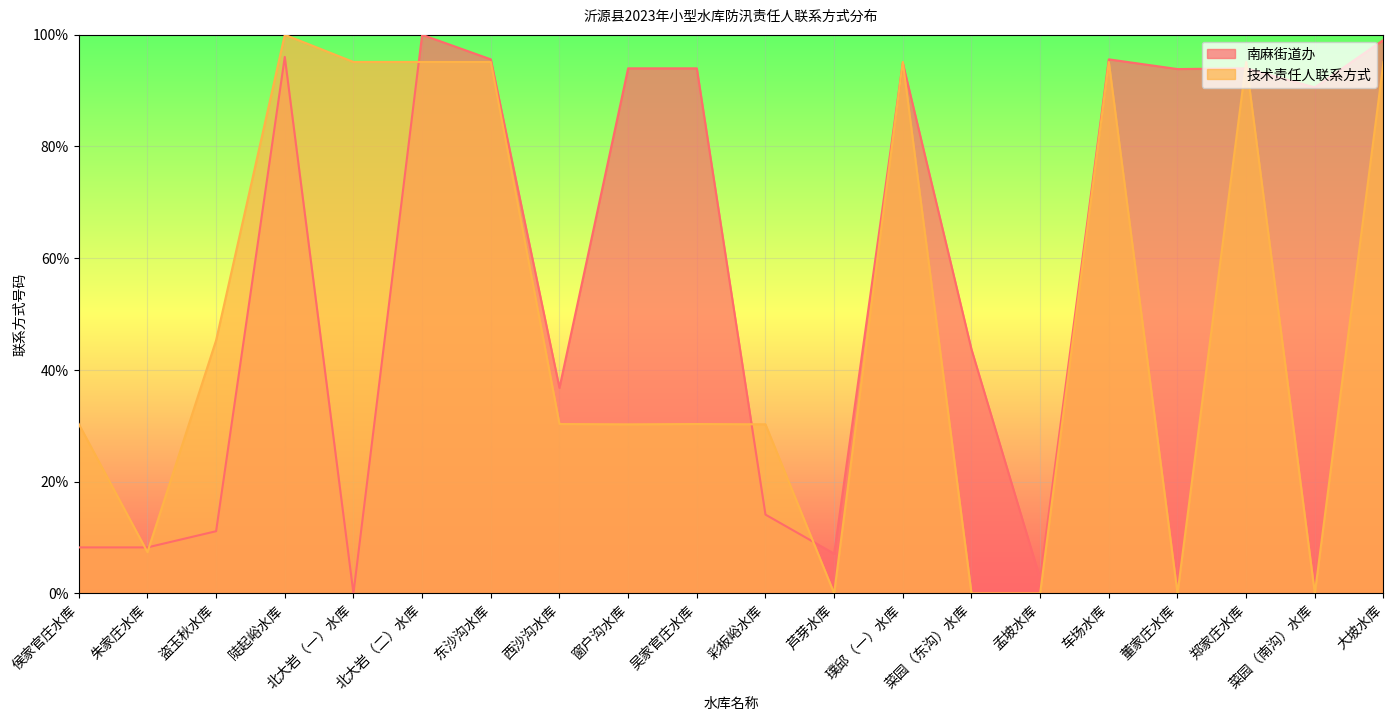

At which category does 技术责任人联系方式 reach its first local valley?

朱家庄水库